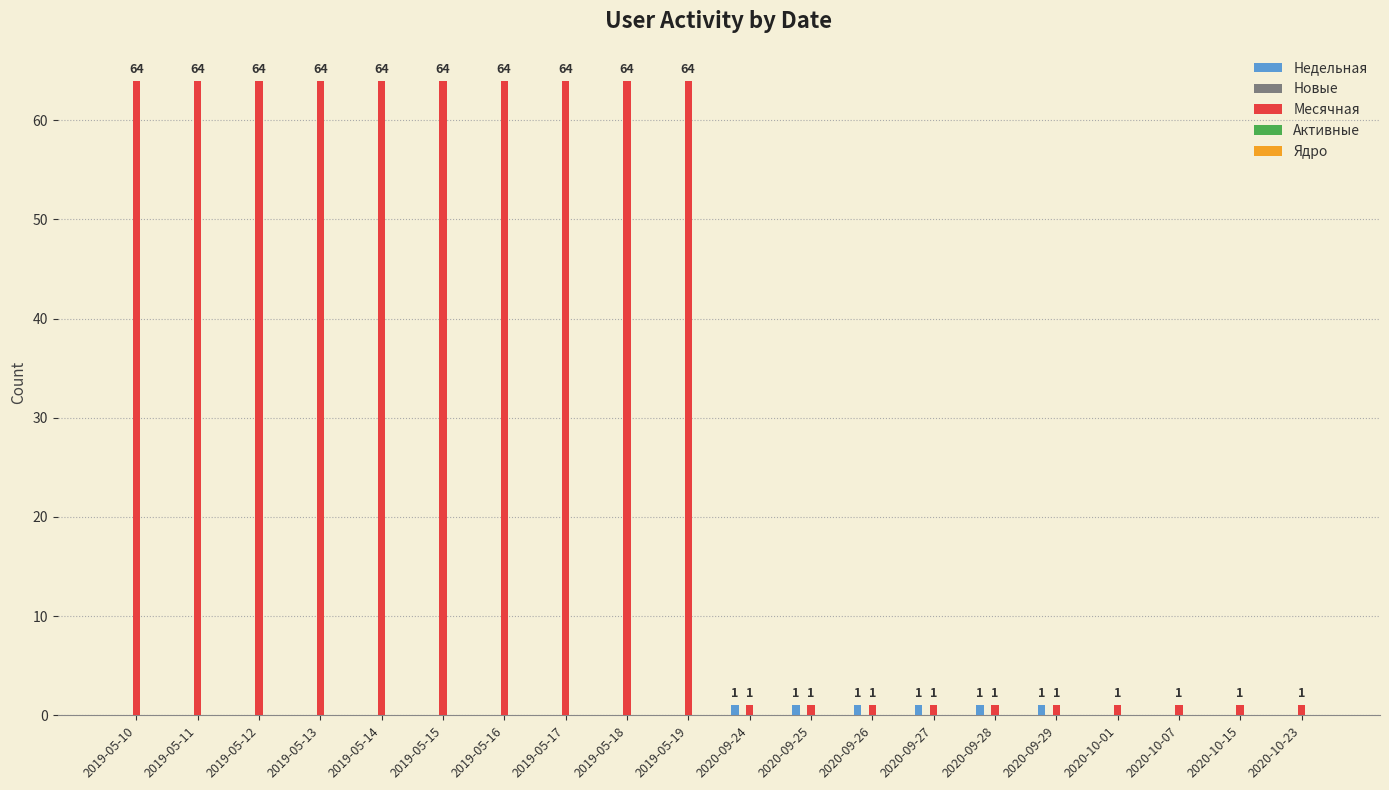

How many Недельная values are between 0 and 1?

20